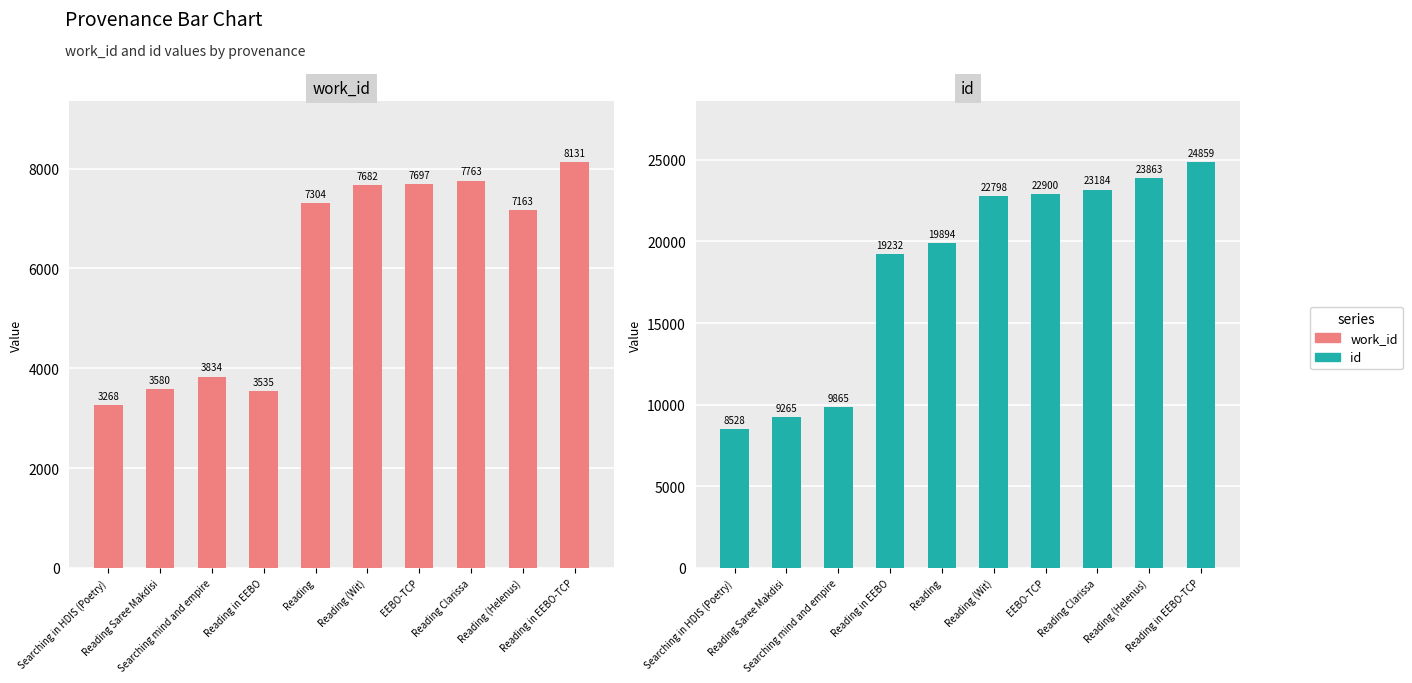

Reading right to left, list all the values displayed in this chart.

work_id: 8131	7163	7763	7697	7682	7304	3535	3834	3580	3268
id: 24859	23863	23184	22900	22798	19894	19232	9865	9265	8528